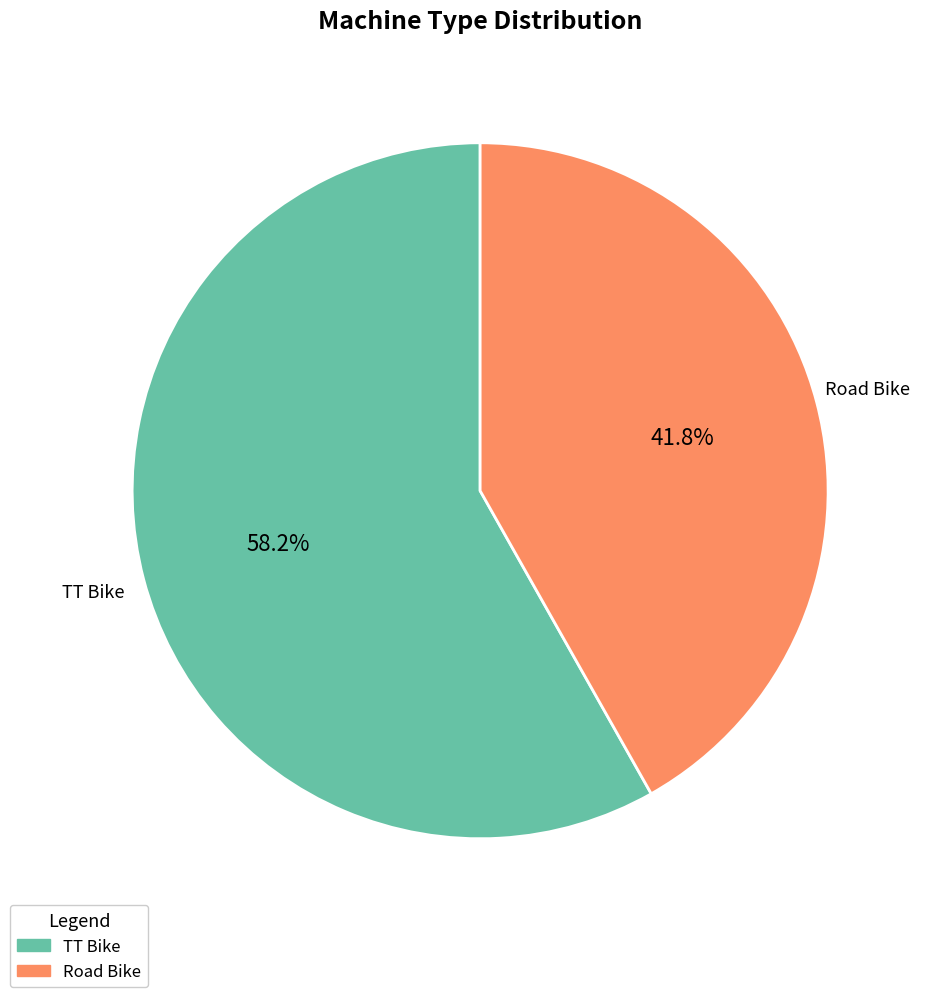

Does TT Bike represent more than half of the total?

Yes